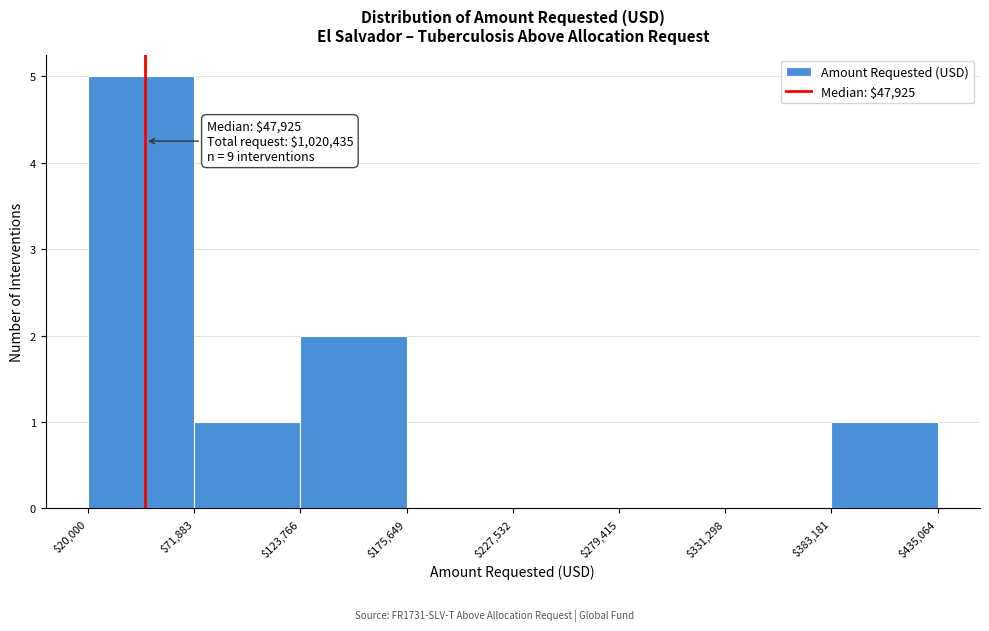

Over which range of the x-axis is the bar tallest?

$20,000 to $71,883